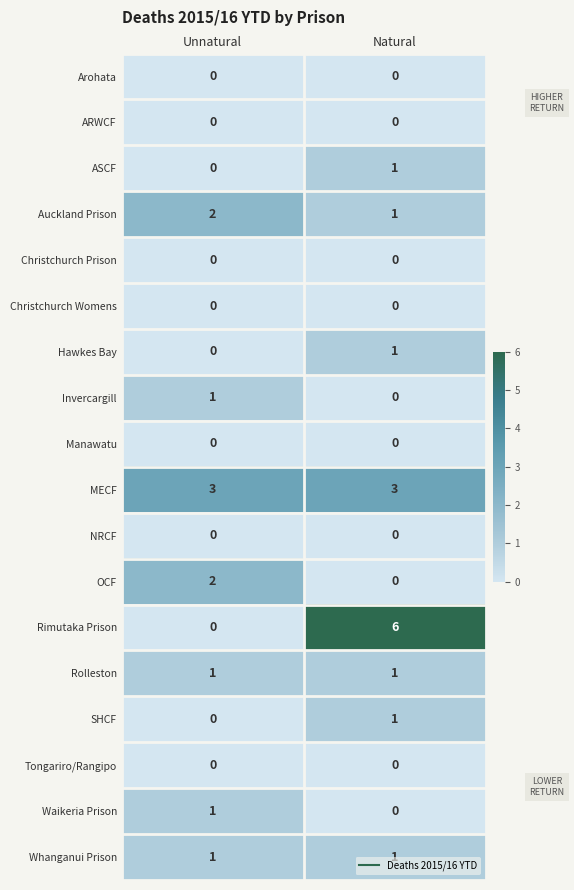

True or false: Invercargill has a value of 0 at Natural.

True